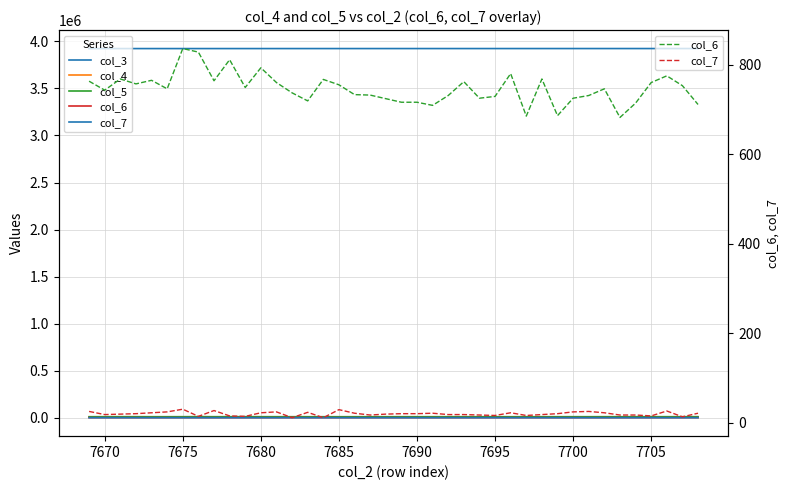

True or false: col_4 and col_3 intersect in this chart.

False